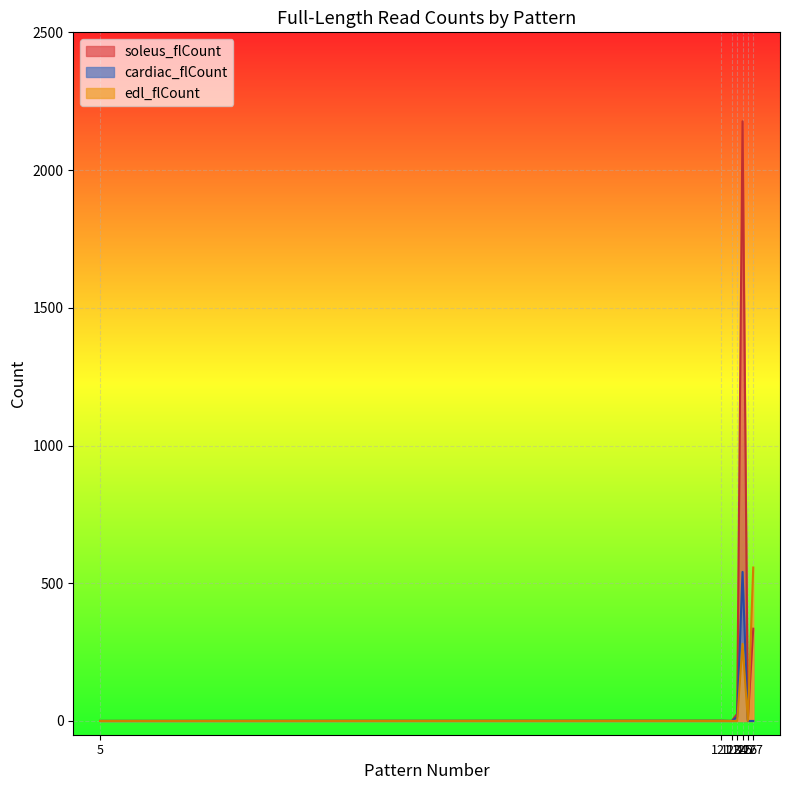

What is the sum of all soleus_flCount values?

2544